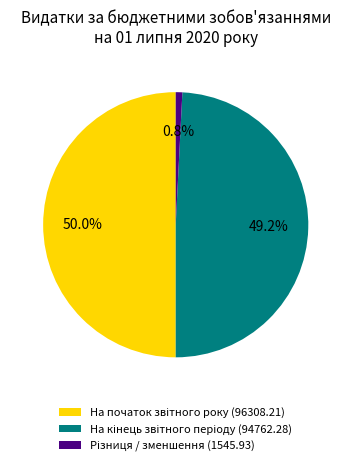

To the nearest percent, what is the average slice percentage?

33%